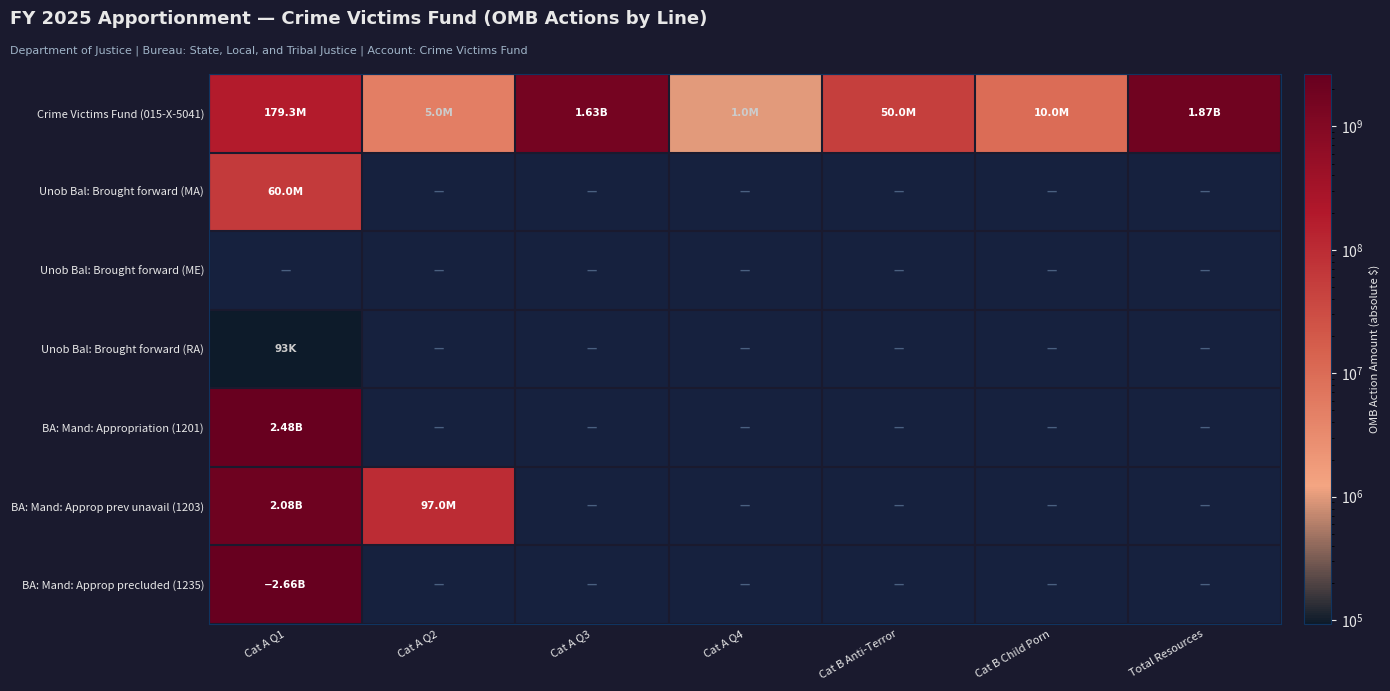

At how many categories does at least one series exceed 2593667266?

1